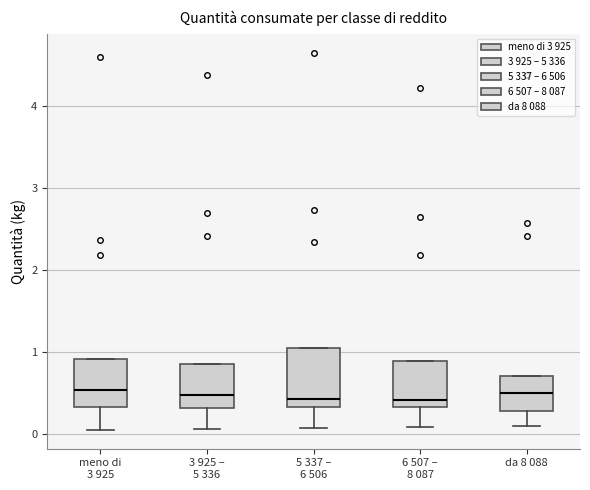

Where is the lower edge of the box for meno di 3 925 on the y-axis? The values are not printed on the chart, so give them approximately, as read against the axis.

0.3